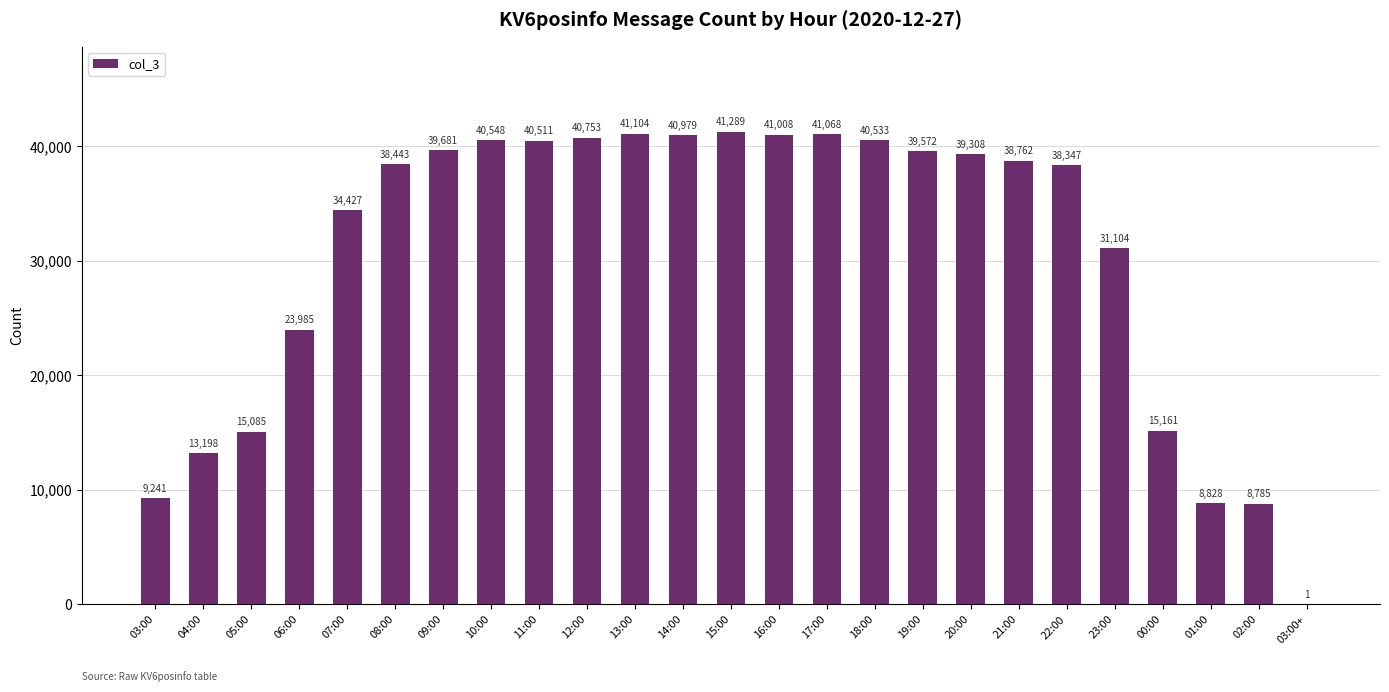

Which label corresponds to the largest value in the chart?

15:00